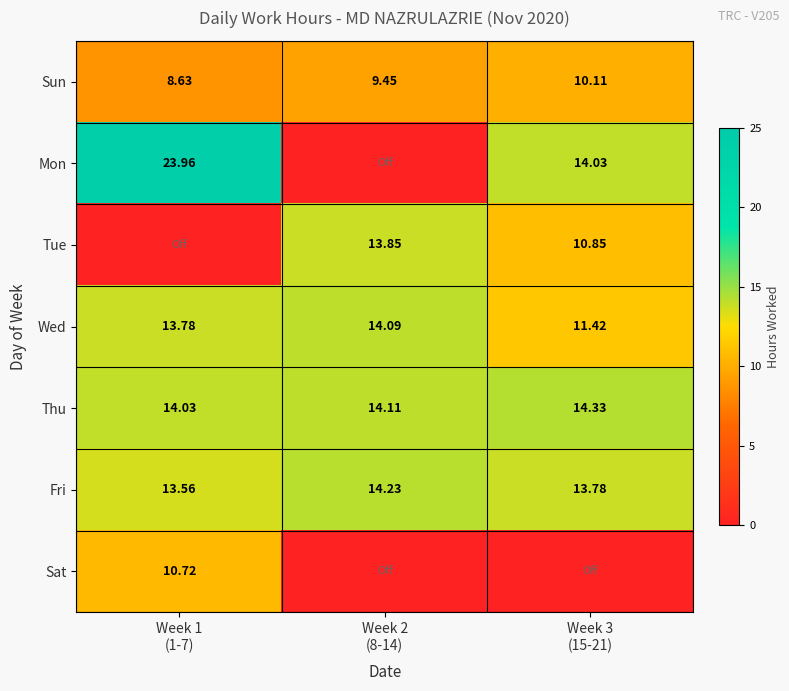

At which category is the sum across all series the highest?

Week 1
(1-7)